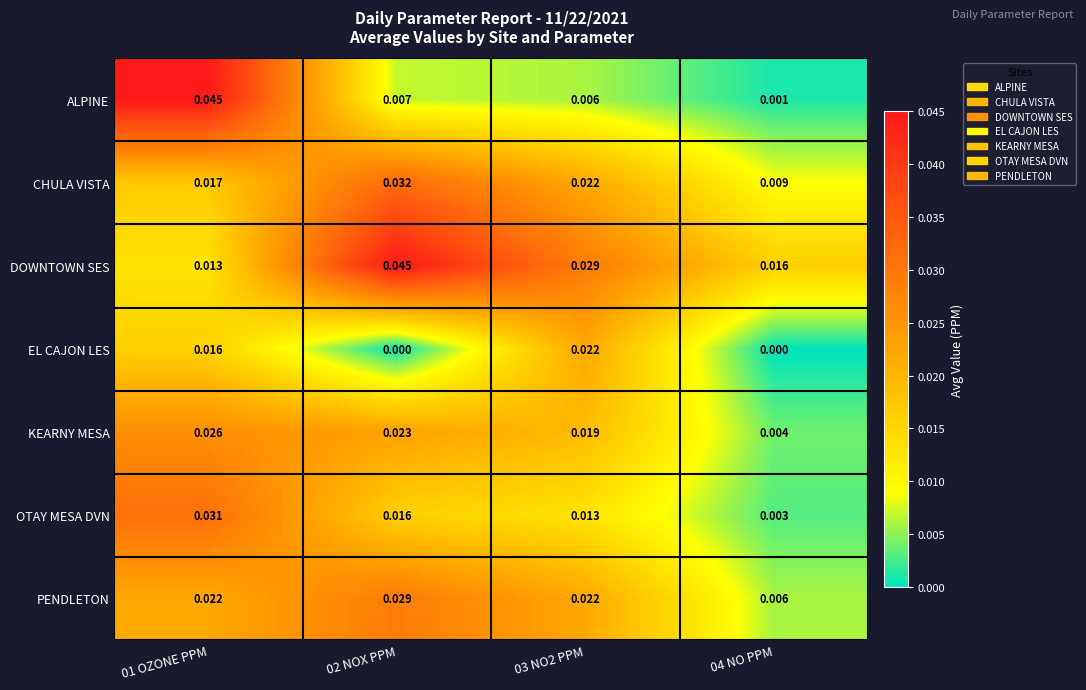

What is the total value across all series at 03 NO2 PPM?

0.1